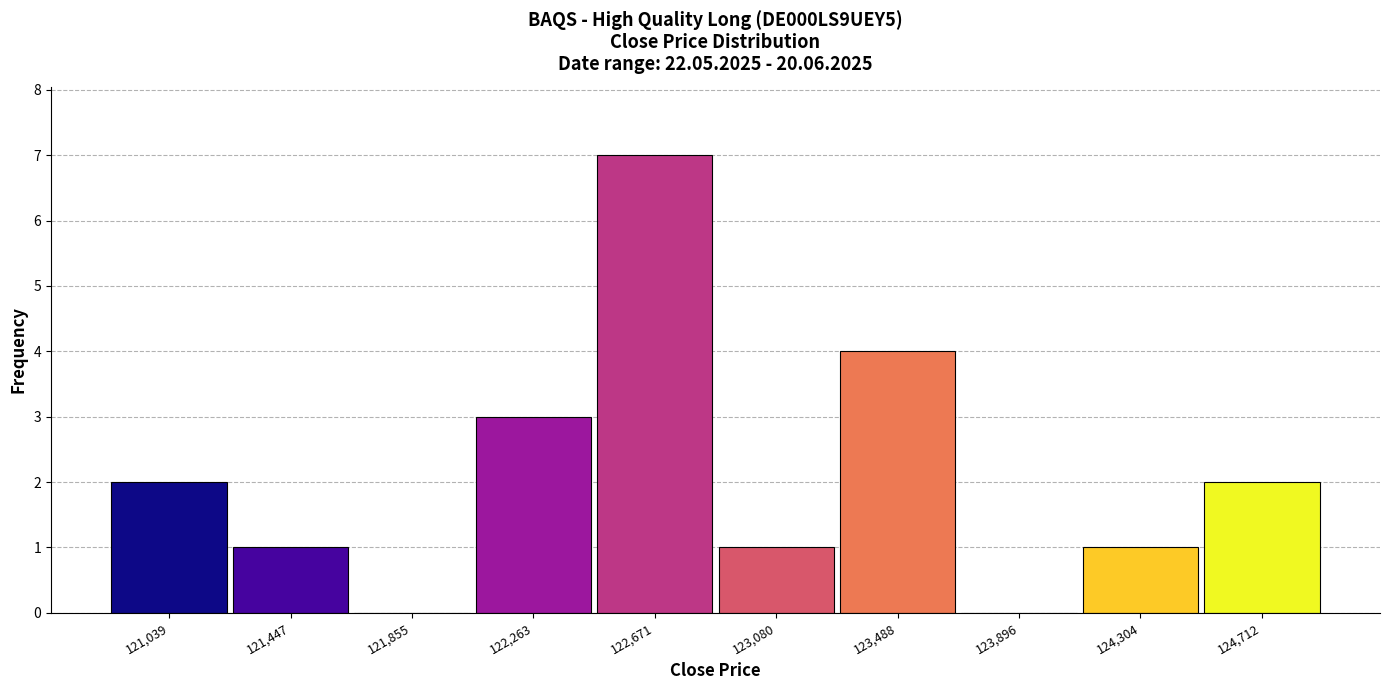

Reading left to right, transcribe this chart: for each bar, give the range it covers on the x-axis and its height. Neither the bar edges nor the heights are printed on the chart, so give them approximately, as read against the axes.

120850 to 121250: 2
121250 to 121650: 1
121650 to 122050: 0
122050 to 122450: 3
122450 to 122900: 7
122900 to 123300: 1
123300 to 123700: 4
123700 to 124100: 0
124100 to 124500: 1
124500 to 124900: 2